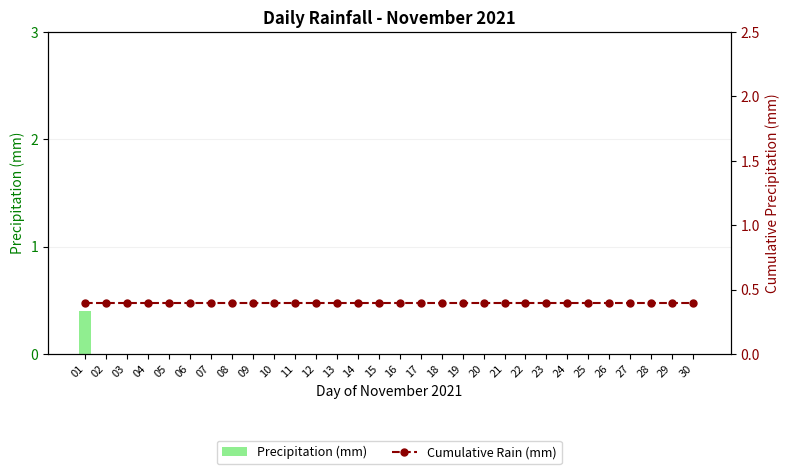

Does the chart contain stacked bars?

No